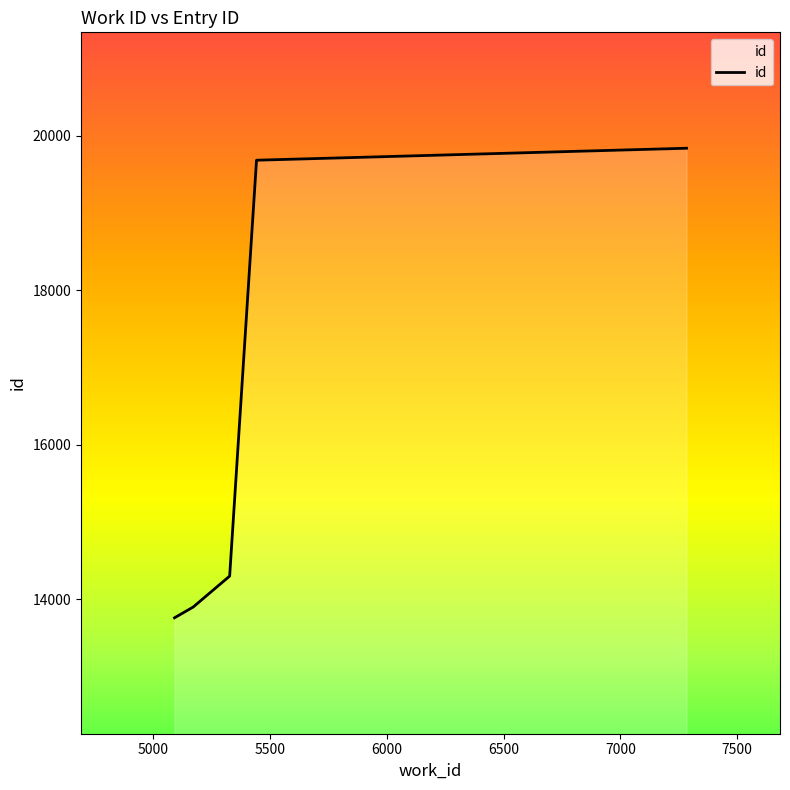

How many series are shown in this chart?

1